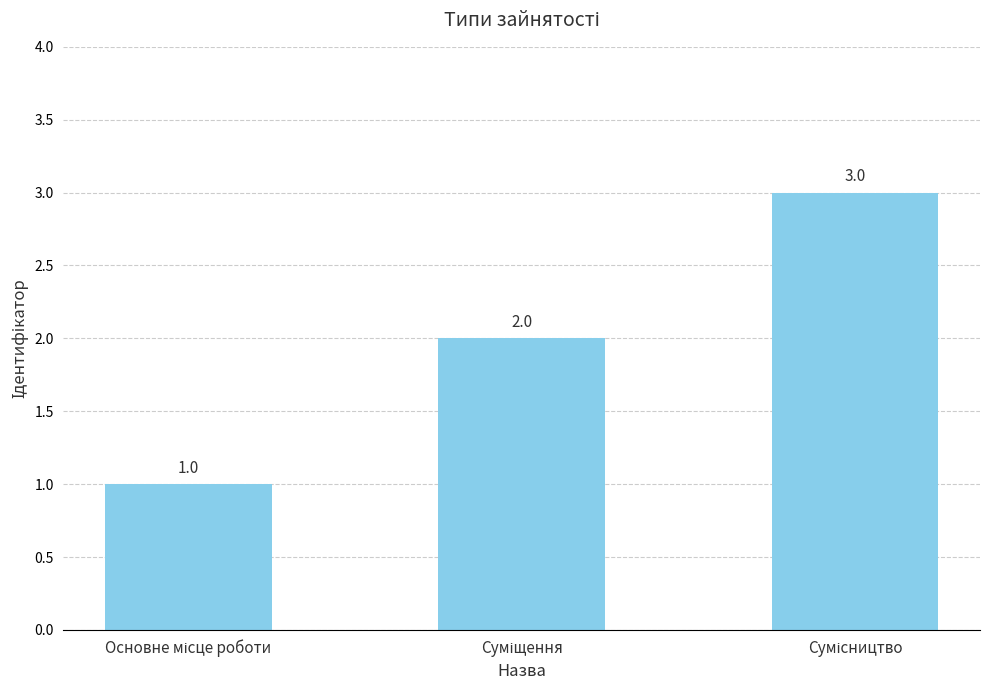

What is the sum of all values?

6